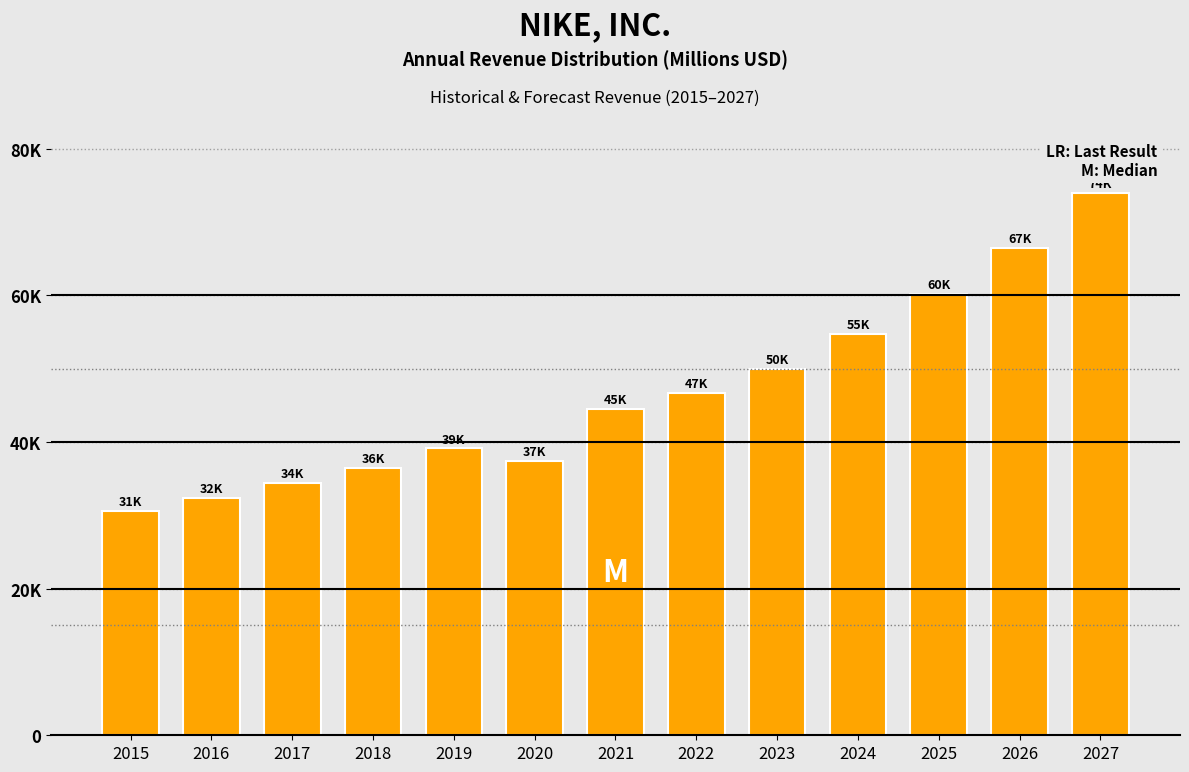

Does the chart contain any negative values?

No